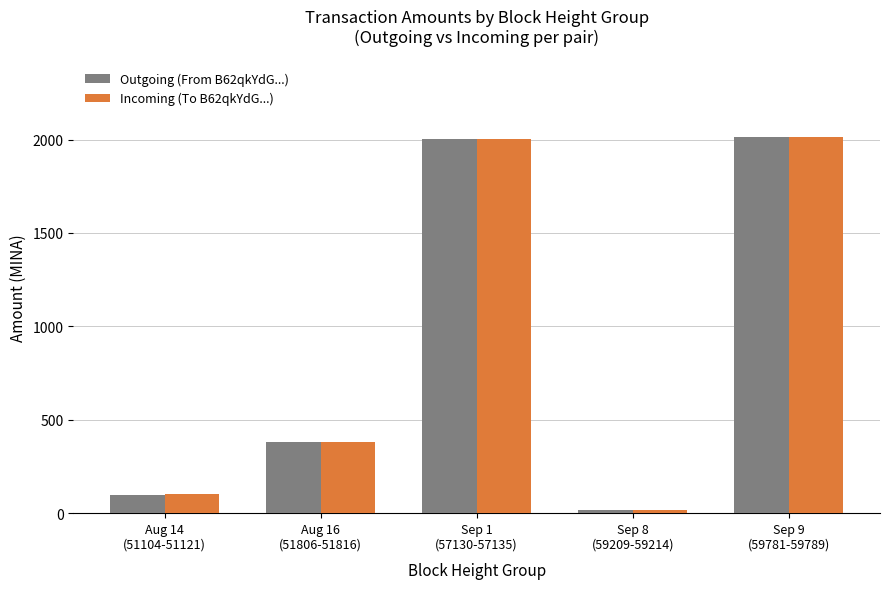

What position from the right is Aug 16
(51806-51816)?

4